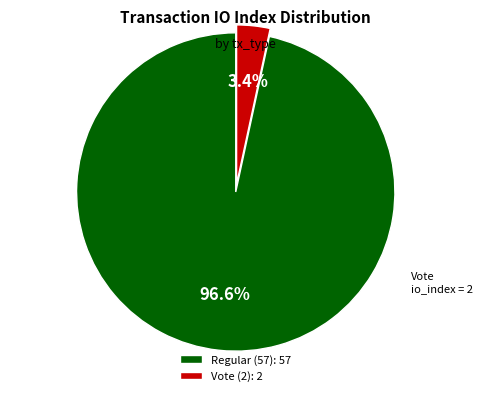

Rank the categories by value from lowest to highest.

Vote (2), Regular (57)